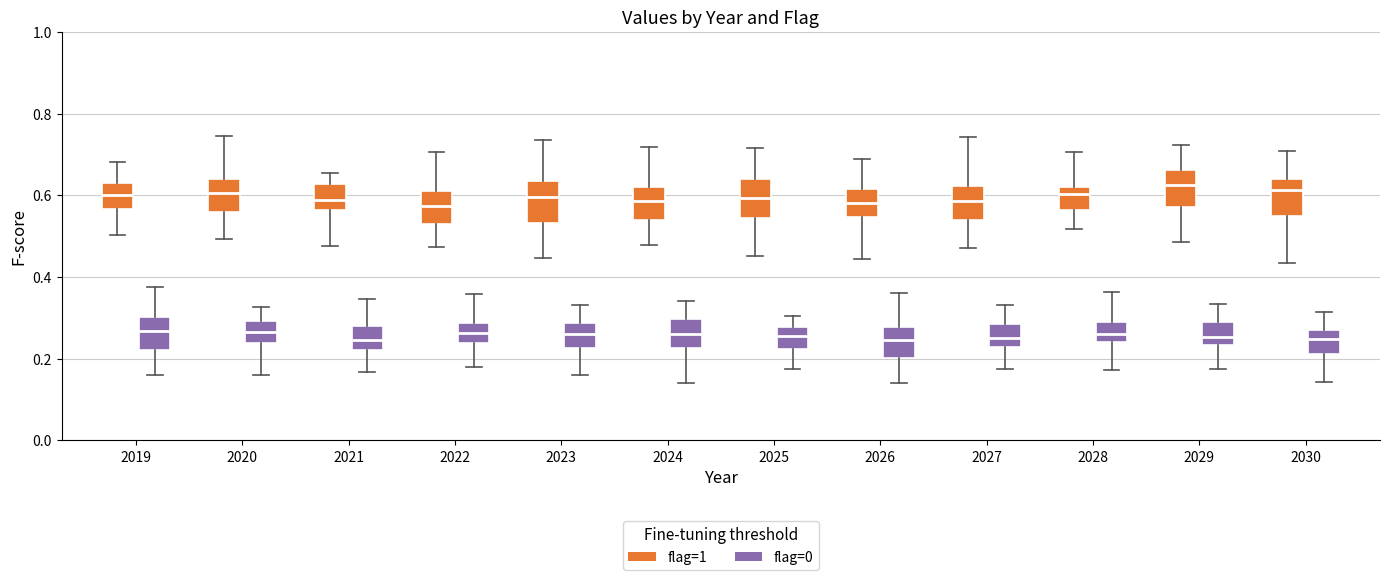

Reading left to right, transcribe this box plot: for each box, give where its median line is, the range the box spans, and where its two whiskers end, as read against the y-axis. The values are not printed on the chart, so give them approximately, as read against the axis.

2019 (flag=1): median 0.60, box 0.56 to 0.64, whiskers 0.50 to 0.68
2019 (flag=0): median 0.26, box 0.22 to 0.30, whiskers 0.16 to 0.38
2020 (flag=1): median 0.60, box 0.56 to 0.64, whiskers 0.50 to 0.74
2020 (flag=0): median 0.26, box 0.24 to 0.30, whiskers 0.16 to 0.32
2021 (flag=1): median 0.58, box 0.56 to 0.62, whiskers 0.48 to 0.66
2021 (flag=0): median 0.24, box 0.22 to 0.28, whiskers 0.16 to 0.34
2022 (flag=1): median 0.58, box 0.54 to 0.62, whiskers 0.48 to 0.70
2022 (flag=0): median 0.26, box 0.24 to 0.28, whiskers 0.18 to 0.36
2023 (flag=1): median 0.60, box 0.54 to 0.64, whiskers 0.44 to 0.74
2023 (flag=0): median 0.26, box 0.22 to 0.28, whiskers 0.16 to 0.34
2024 (flag=1): median 0.58, box 0.54 to 0.62, whiskers 0.48 to 0.72
2024 (flag=0): median 0.26, box 0.22 to 0.30, whiskers 0.14 to 0.34
2025 (flag=1): median 0.60, box 0.54 to 0.64, whiskers 0.46 to 0.72
2025 (flag=0): median 0.26, box 0.22 to 0.28, whiskers 0.18 to 0.30
2026 (flag=1): median 0.58, box 0.54 to 0.62, whiskers 0.44 to 0.68
2026 (flag=0): median 0.24, box 0.20 to 0.28, whiskers 0.14 to 0.36
2027 (flag=1): median 0.58, box 0.54 to 0.62, whiskers 0.48 to 0.74
2027 (flag=0): median 0.26, box 0.22 to 0.28, whiskers 0.18 to 0.34
2028 (flag=1): median 0.60, box 0.56 to 0.62, whiskers 0.52 to 0.70
2028 (flag=0): median 0.26, box 0.24 to 0.30, whiskers 0.18 to 0.36
2029 (flag=1): median 0.62, box 0.58 to 0.66, whiskers 0.48 to 0.72
2029 (flag=0): median 0.26, box 0.24 to 0.28, whiskers 0.18 to 0.34
2030 (flag=1): median 0.62, box 0.54 to 0.64, whiskers 0.44 to 0.70
2030 (flag=0): median 0.24, box 0.22 to 0.28, whiskers 0.14 to 0.32